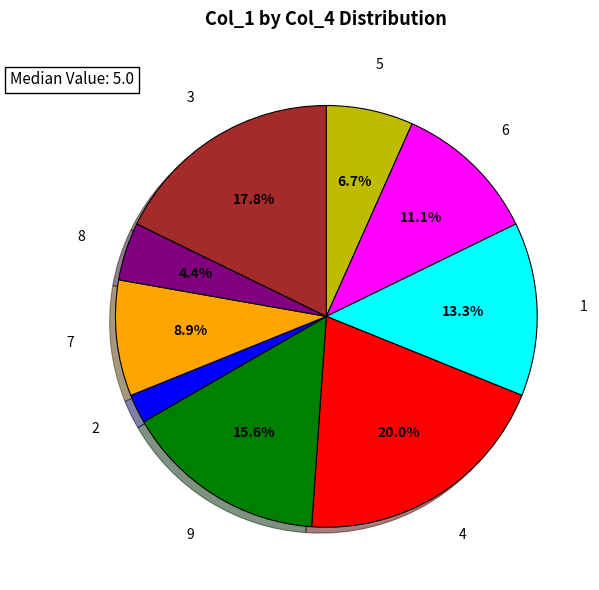

How many slices are in this pie chart?

9